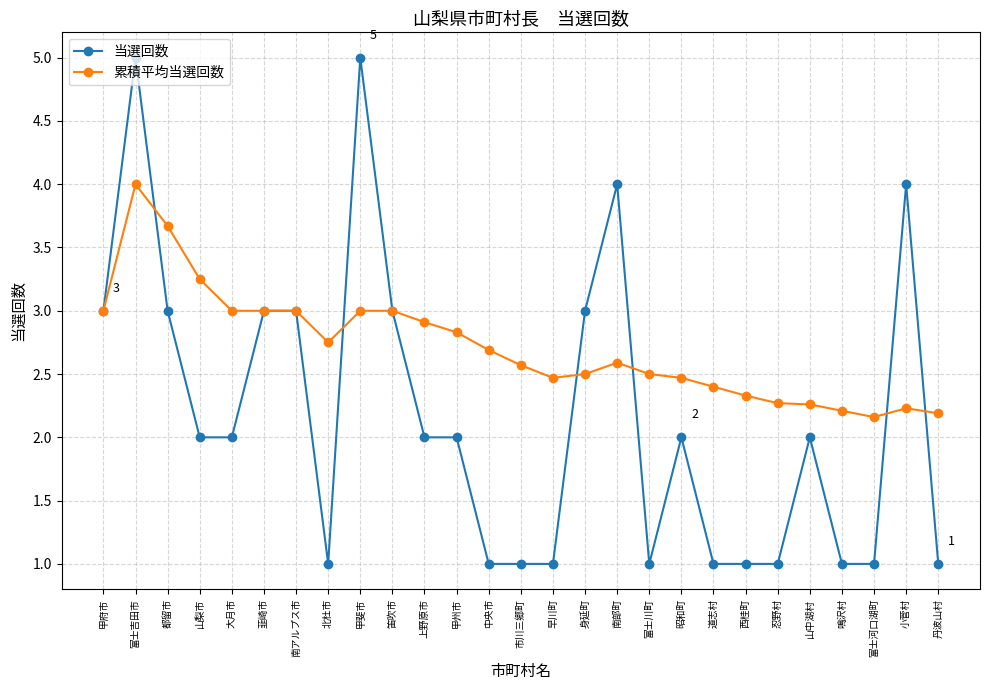

How many categories are shown in the chart?

27